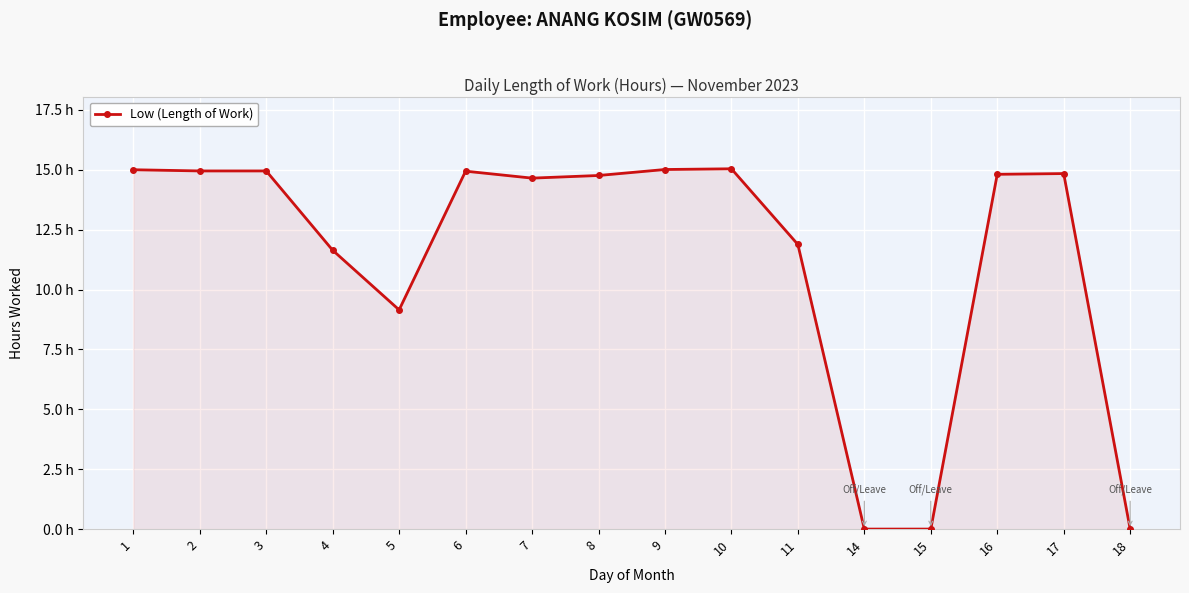

Approximately how many times larger is the value at 6 compared to 11?

1.3